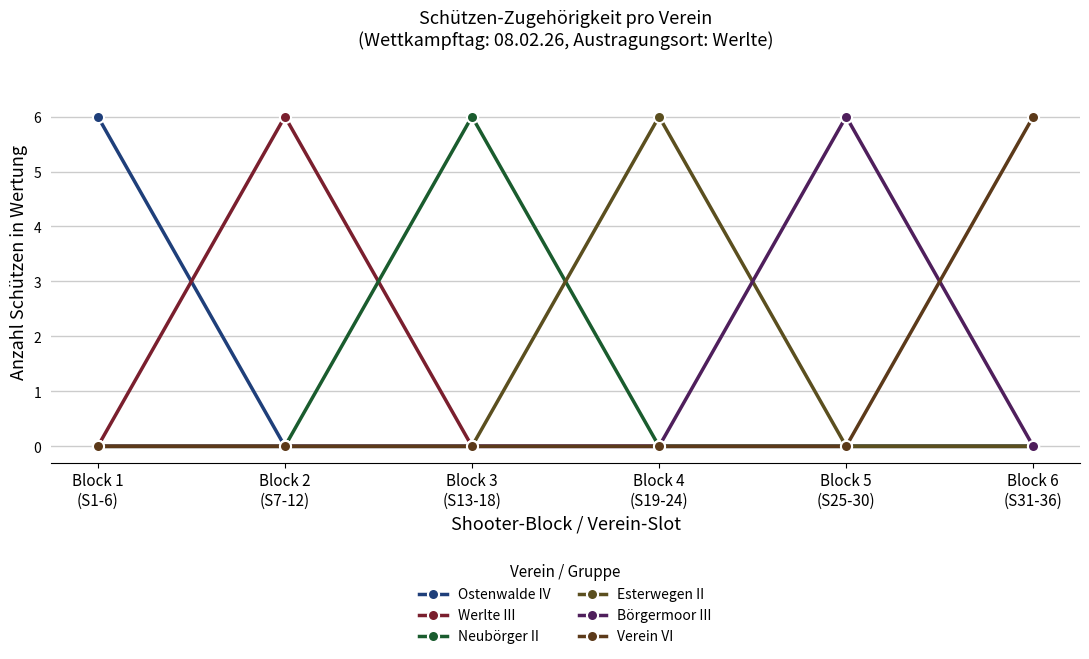

Does the chart have visible grid lines?

Yes